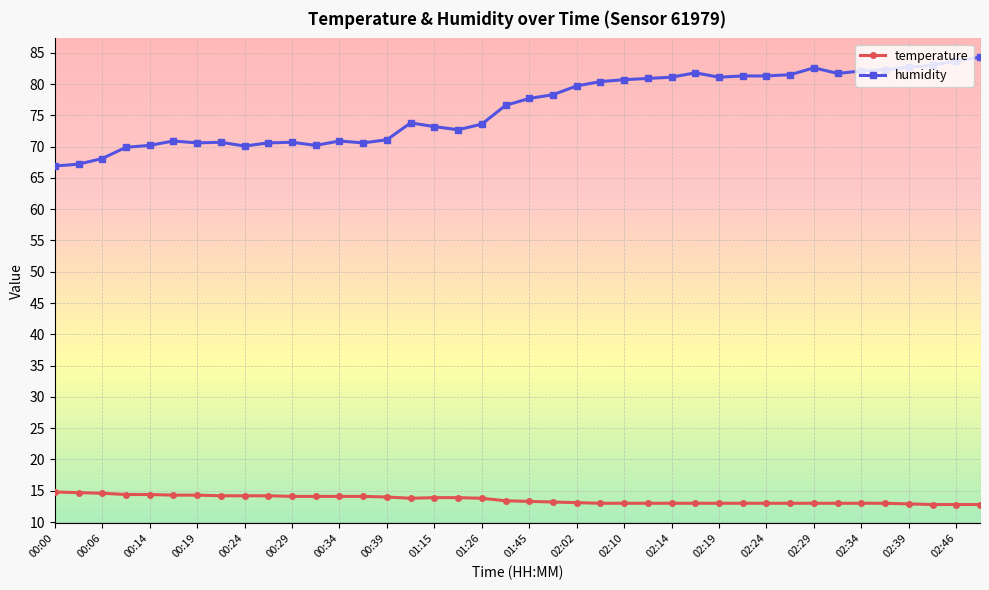

What is the difference between the maximum and minimum values in the humidity series?

17.4